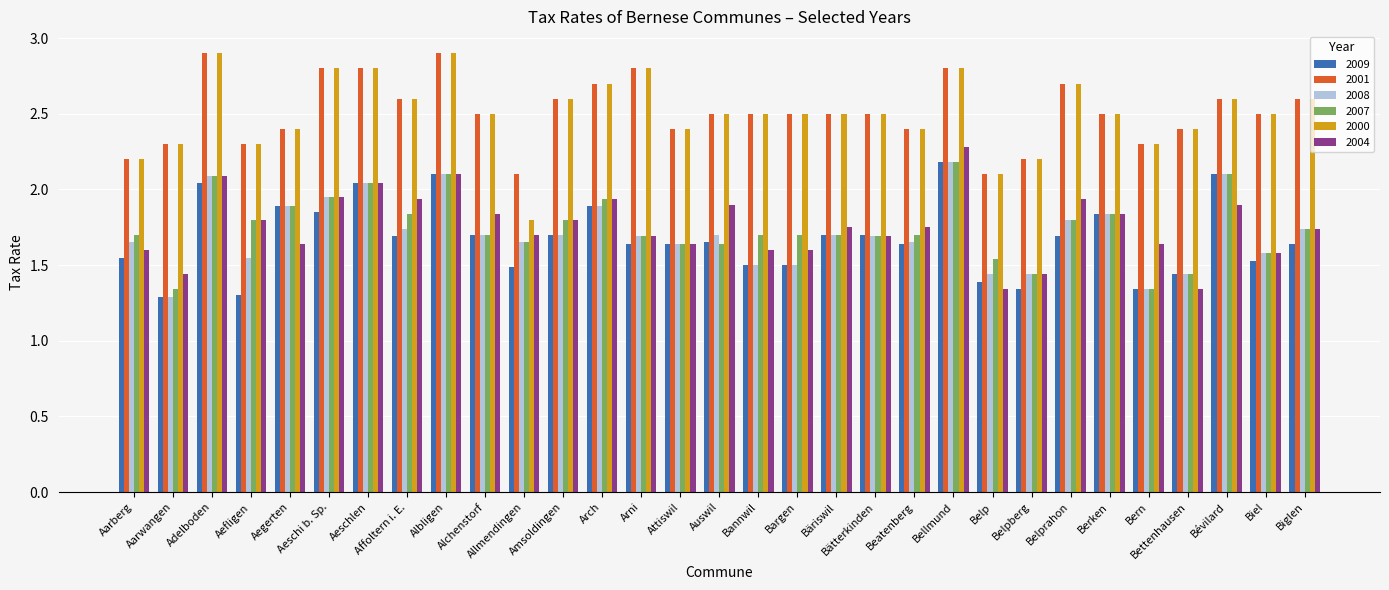

Which series has the largest range (max minus min)?

2000